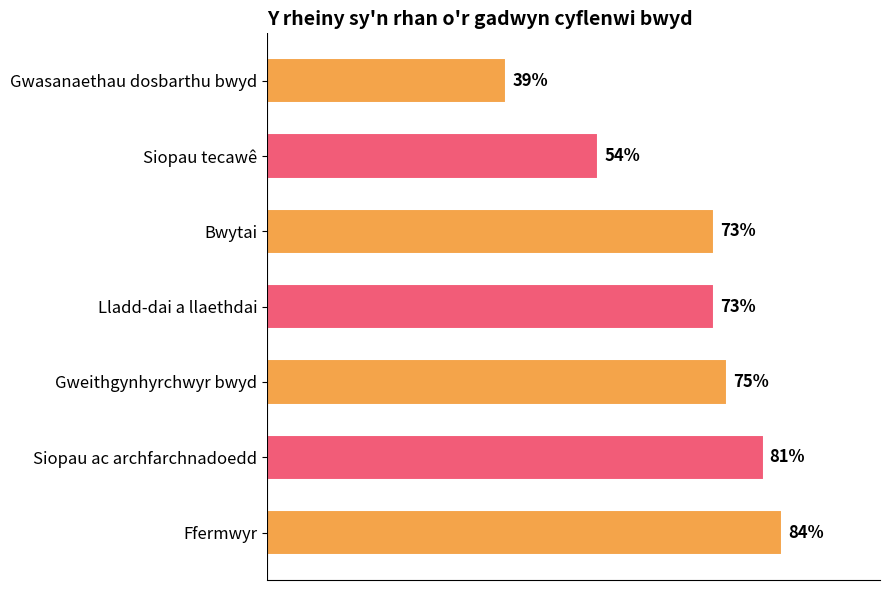

What is the label of the 2nd bar from the bottom?

Siopau ac archfarchnadoedd